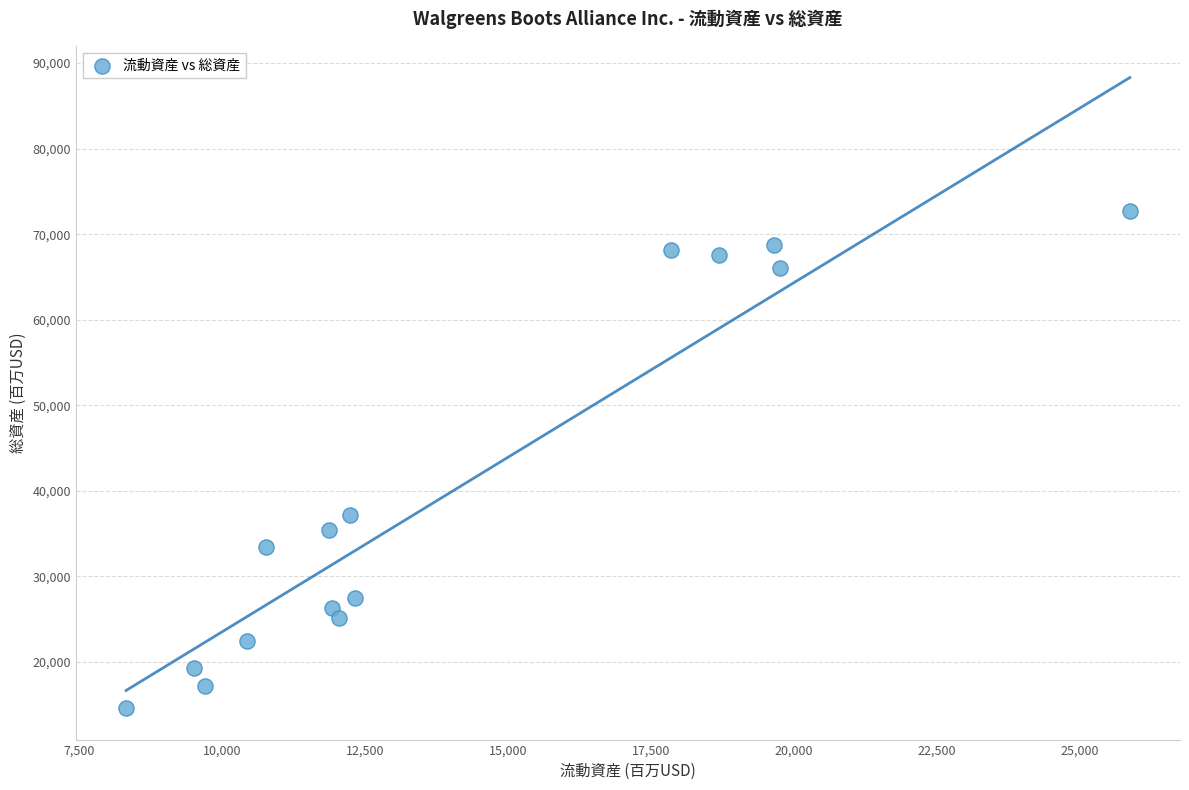

What is the range of X values (max minus min)?

17566